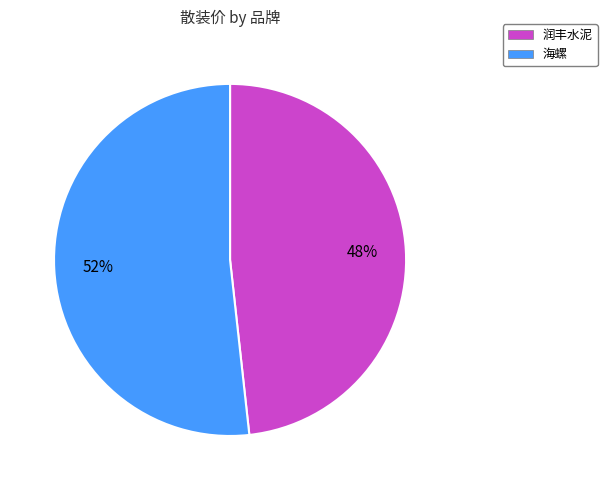

To the nearest percent, what is the combined percentage of 海螺 and 润丰水泥?

100%